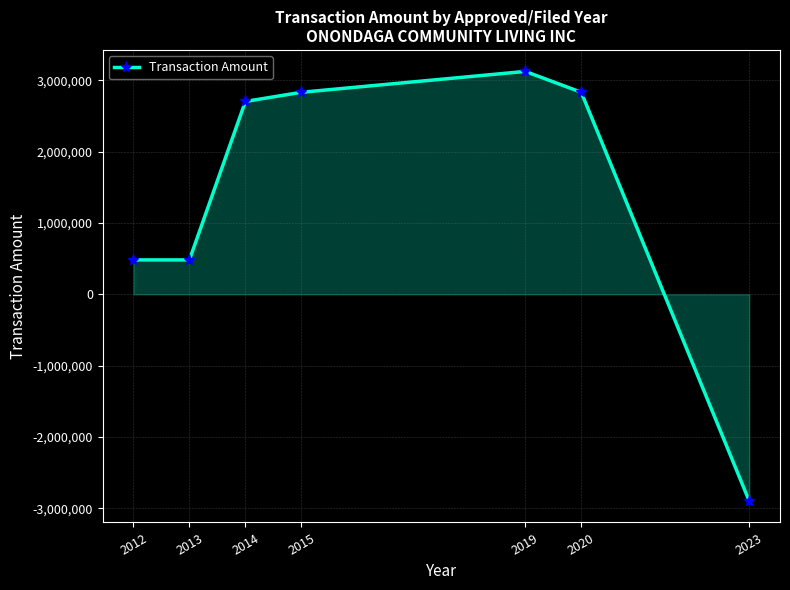

What is the greatest value displayed?

3123202.0